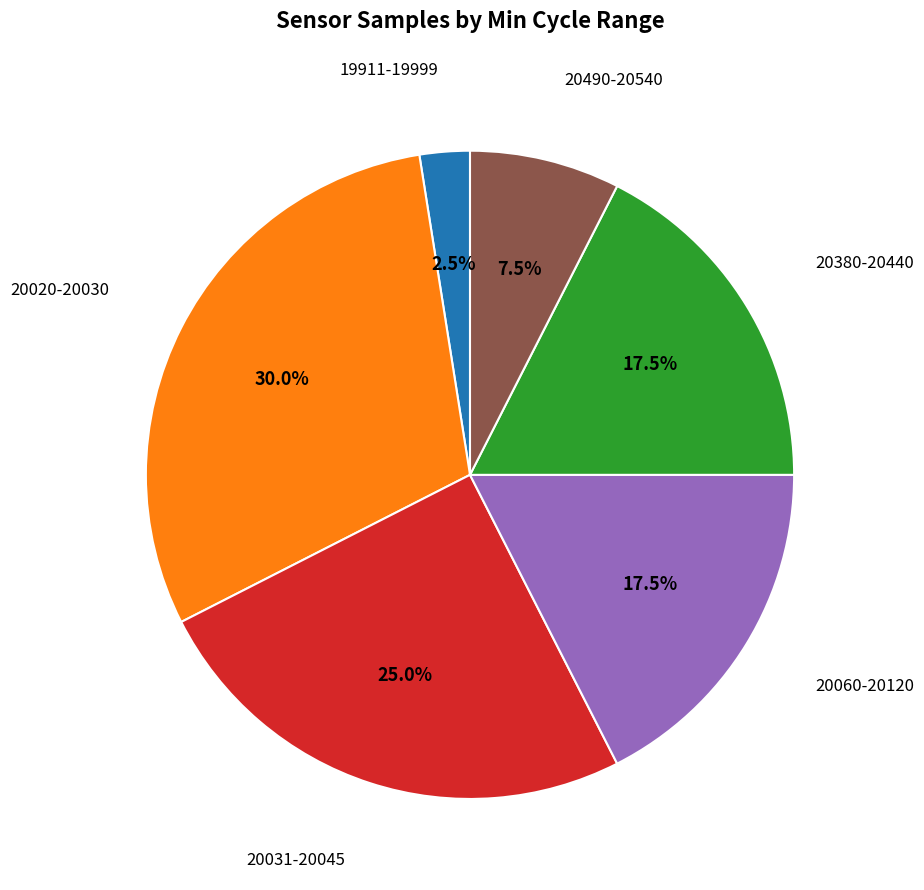

Count the number of slices in the pie.

6